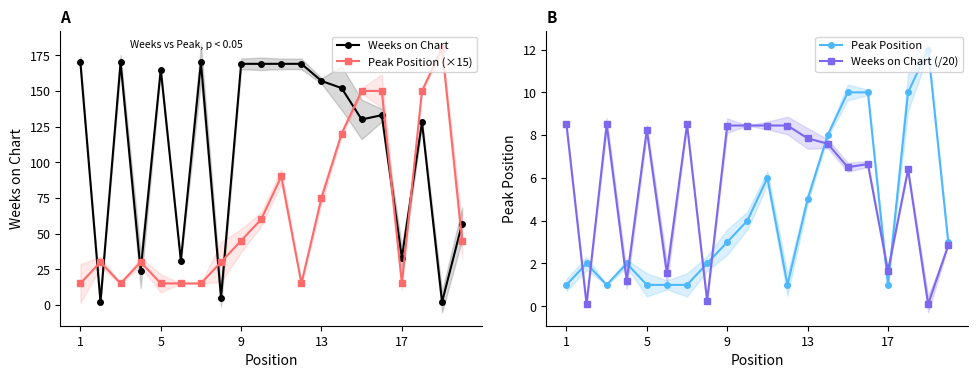

Which series has the largest total across all categories?

Weeks on Chart